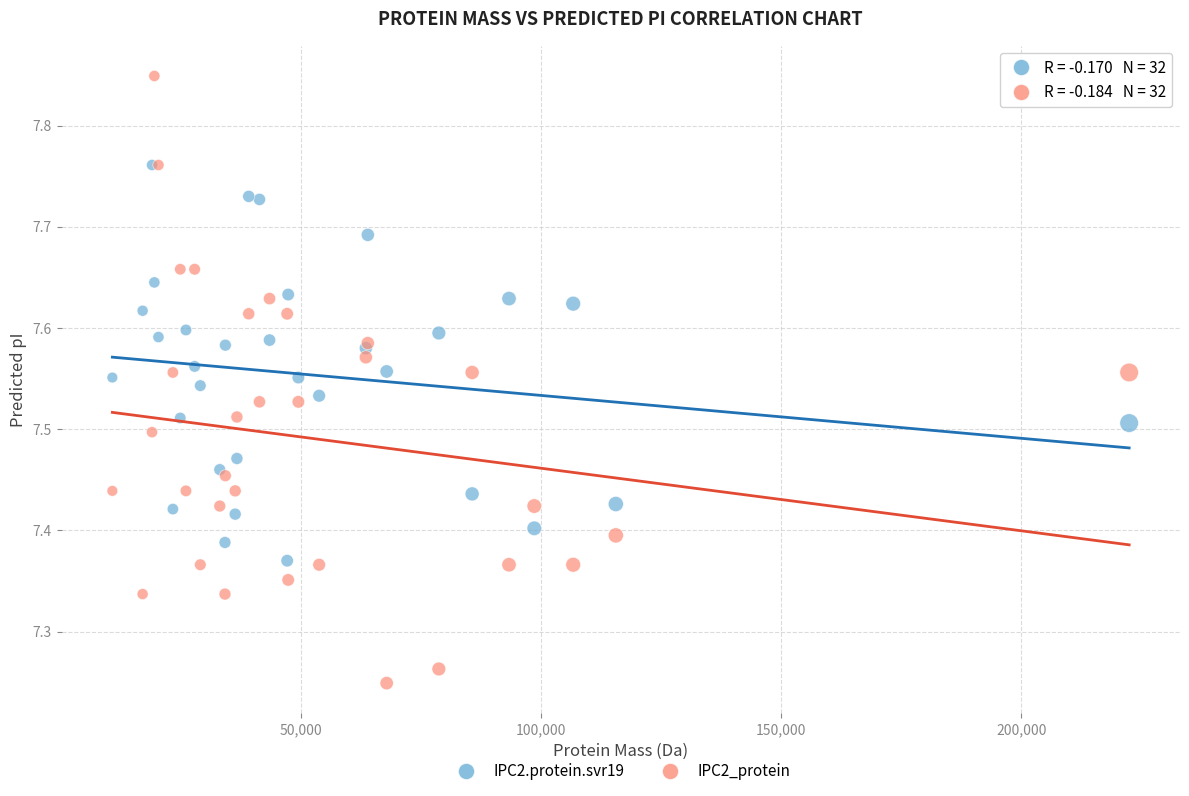

Which series has the widest spread of Y values?

IPC2_protein